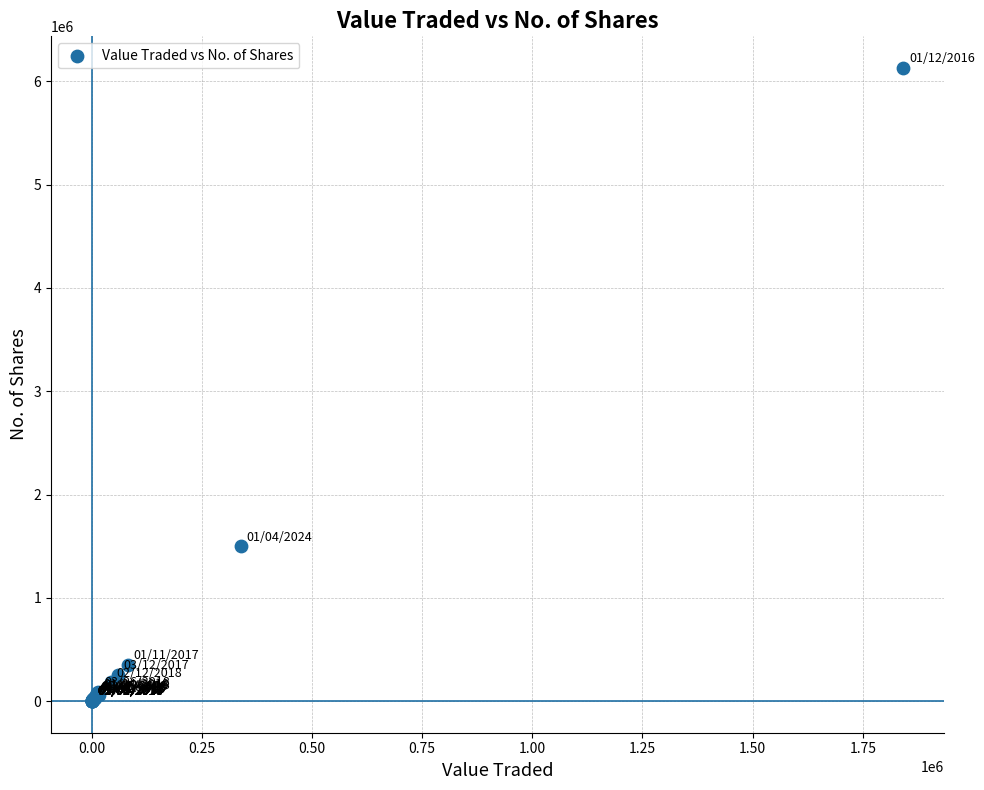

What Y value in the scatter plot is closest to 3065000?

1500693